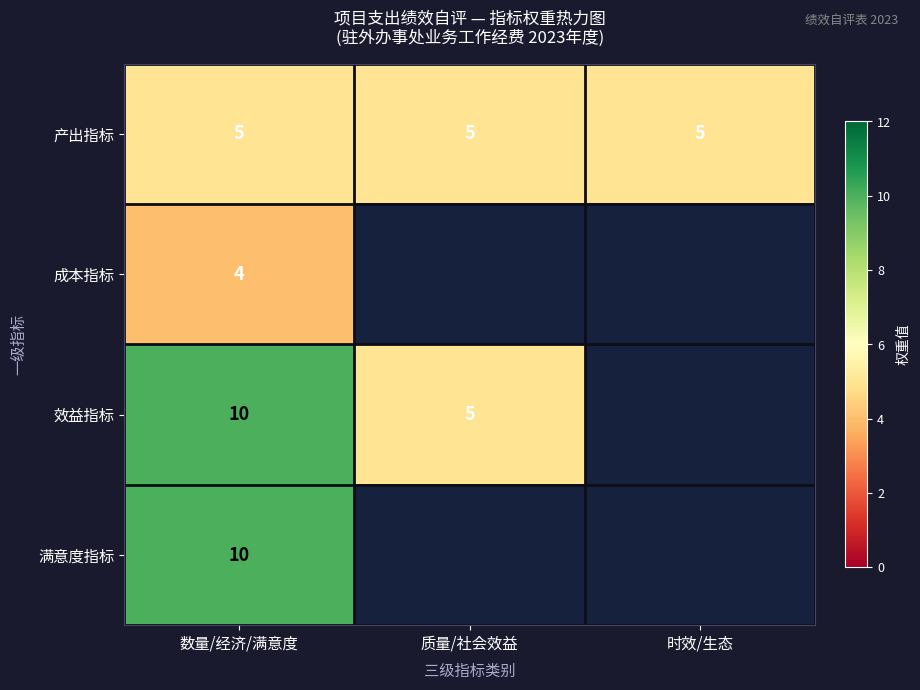

At which category does the chart reach its minimum across all series?

数量/经济/满意度